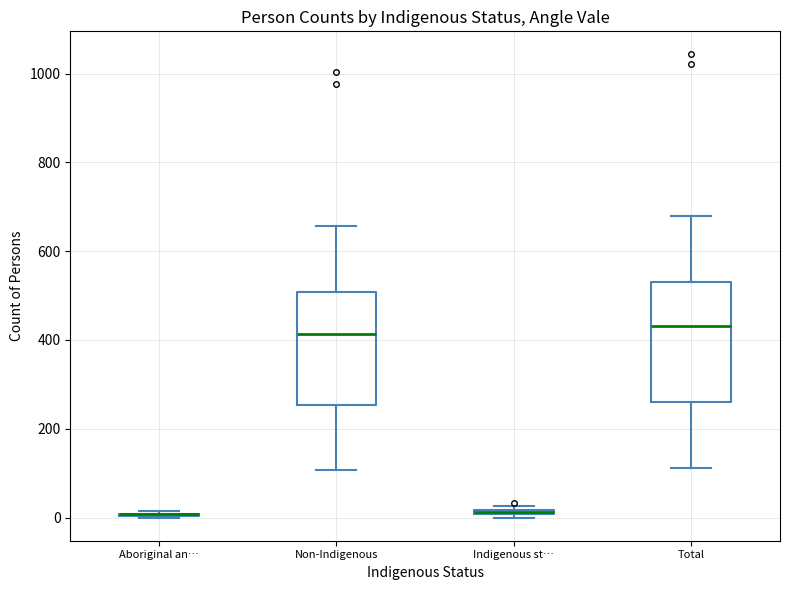

Where does the upper whisker of the box for Non-Indigenous end on the y-axis? The values are not printed on the chart, so give them approximately, as read against the axis.

660